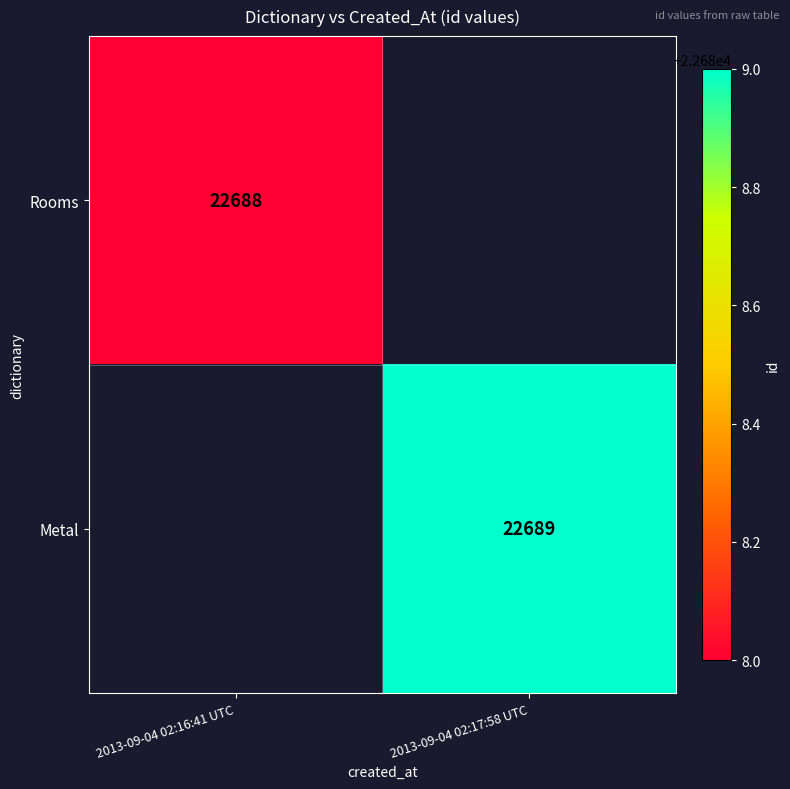

The value of Metal at 2013-09-04 02:17:58 UTC is 8205. True or false?

False